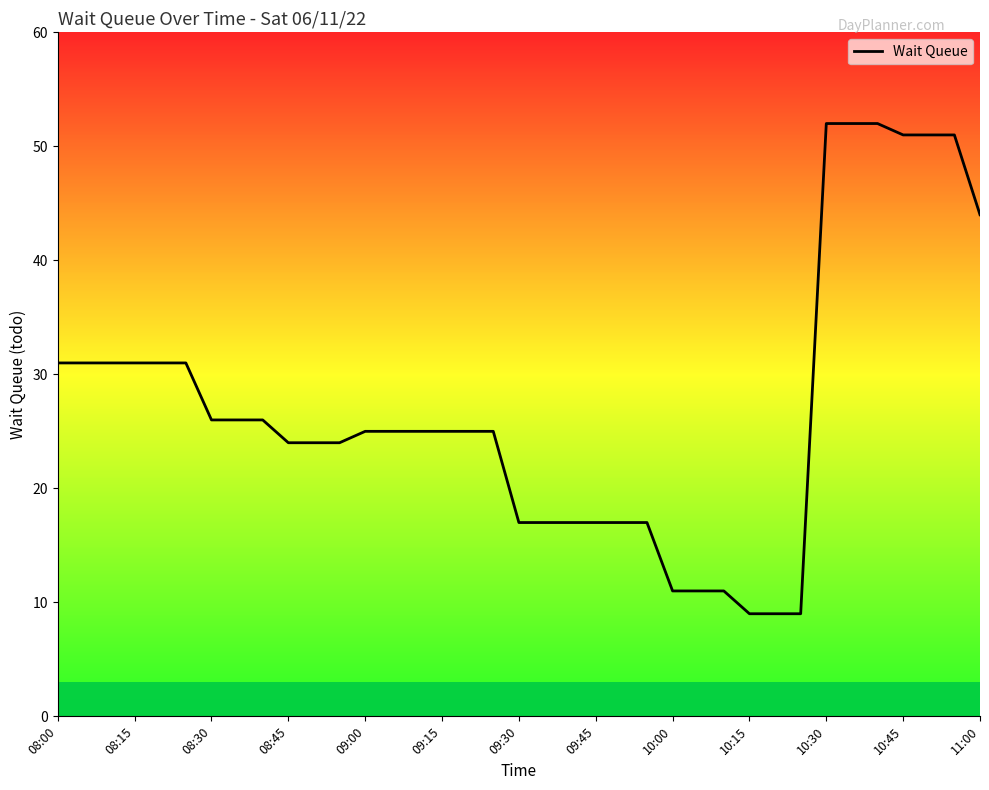

What is the greatest value displayed?

52